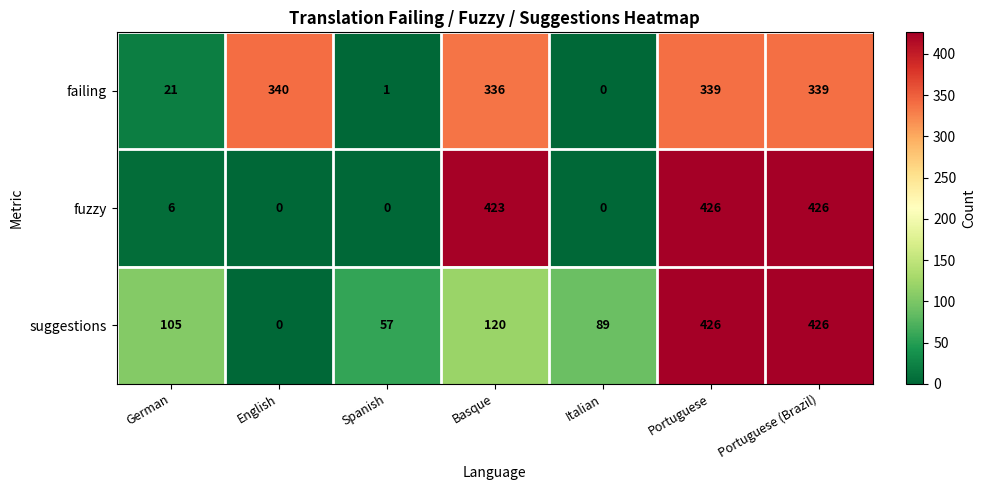

Where is fuzzy nearest to the value 213?

German